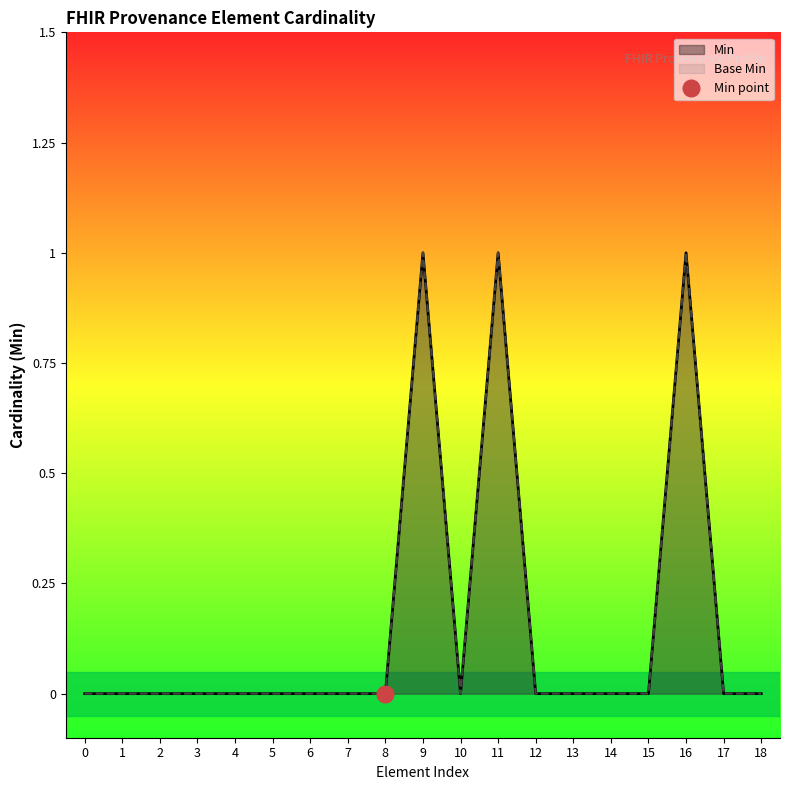

Which series changed the most between 0 and 8?

Min